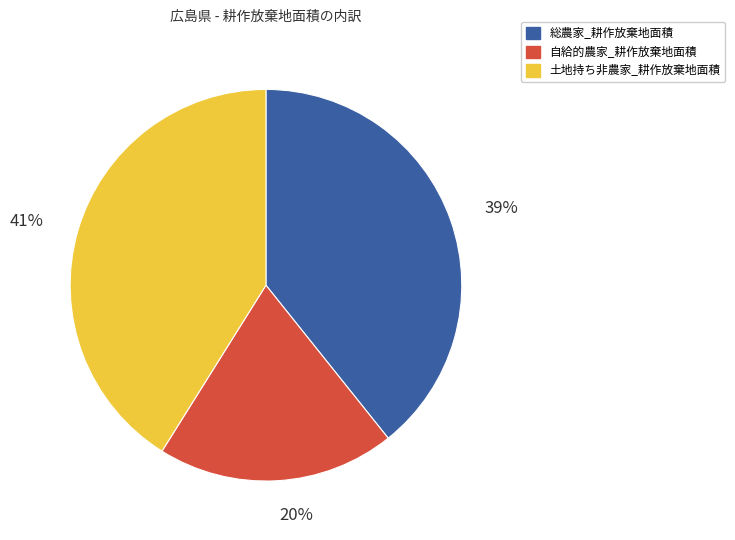

Which has a higher value, 土地持ち非農家_耕作放棄地面積 or 自給的農家_耕作放棄地面積?

土地持ち非農家_耕作放棄地面積